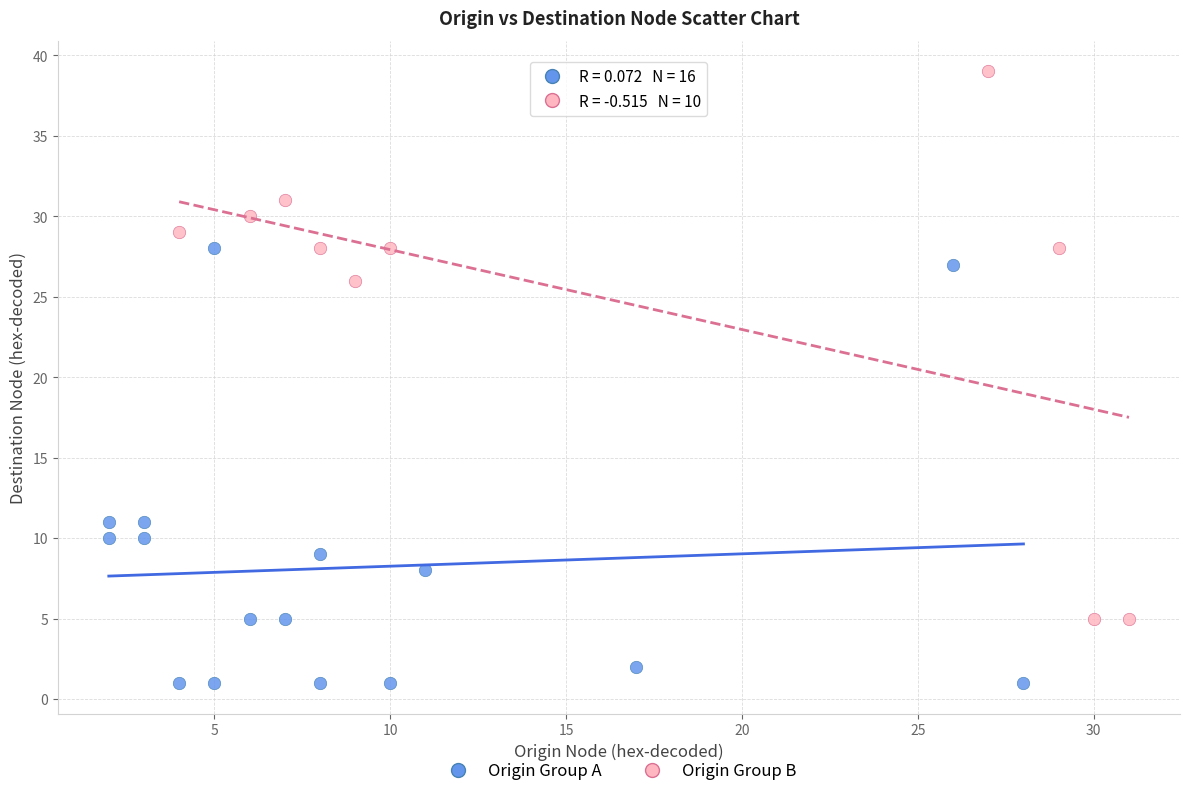

Which series has the largest Y range (max minus min)?

Origin Group B